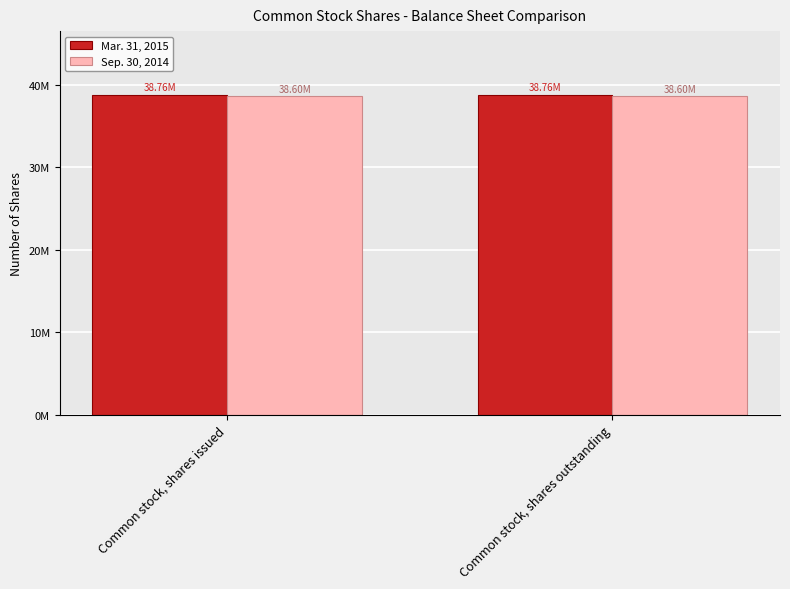

Reading left to right, list all the values displayed in this chart.

Mar. 31, 2015: 38761290	38761290
Sep. 30, 2014: 38600000	38600000